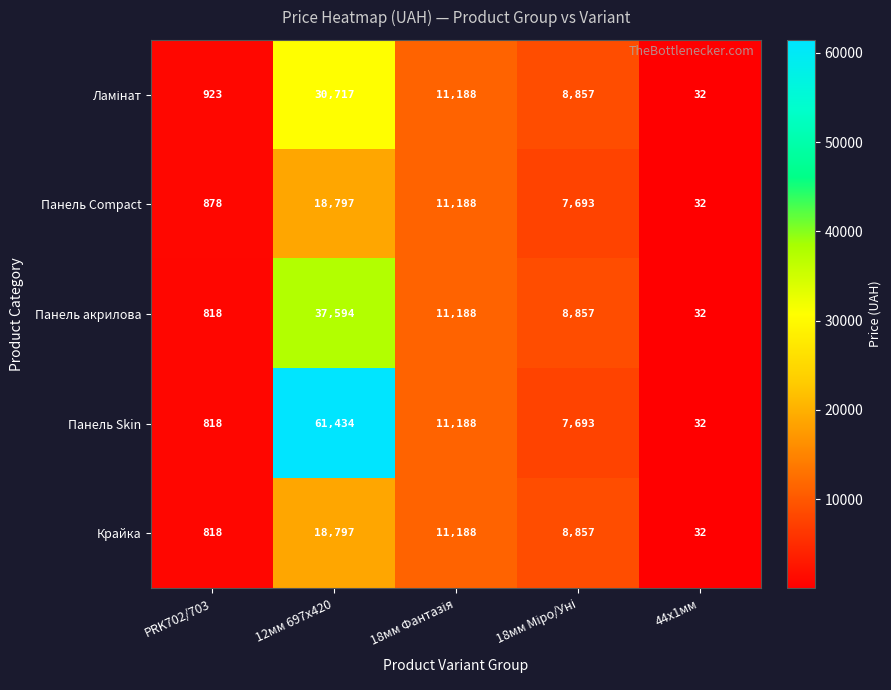

Where does the Панель Skin series first go above 7693?

12мм 697x420